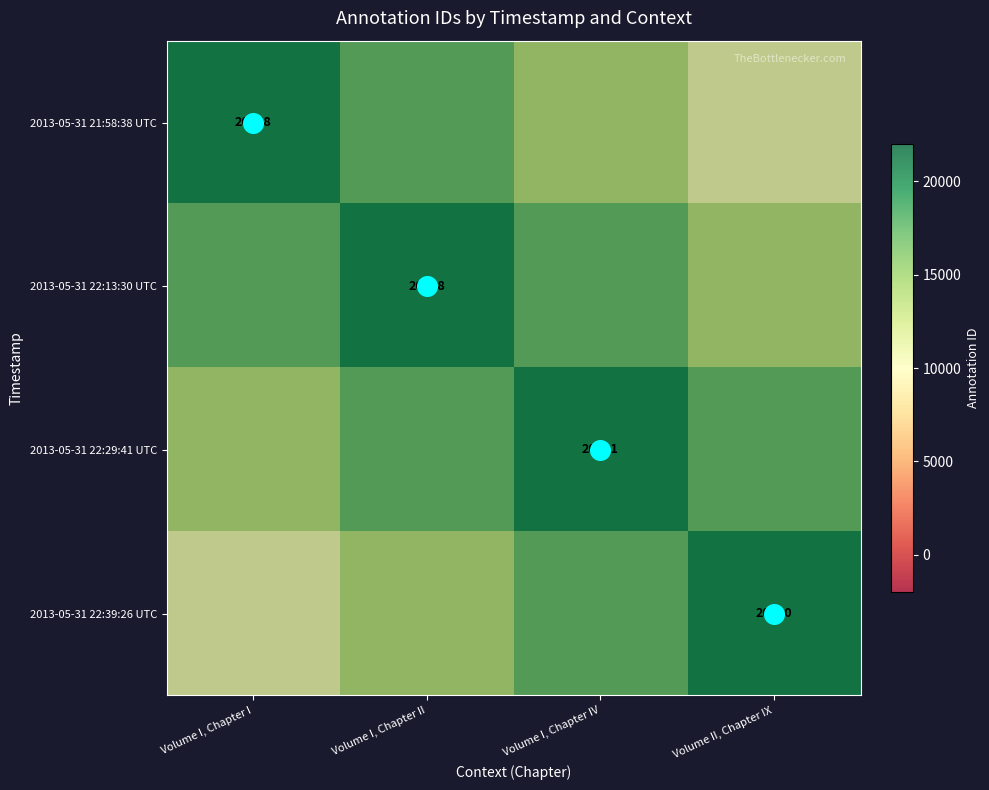

The value of 2013-05-31 22:13:30 UTC at Volume I, Chapter IV is 17290. True or false?

True